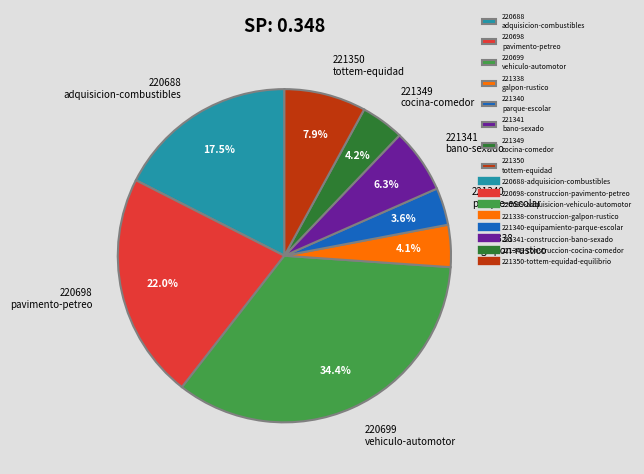

Which has a higher value, 221340 parque-escolar or 221349 cocina-comedor?

221349 cocina-comedor